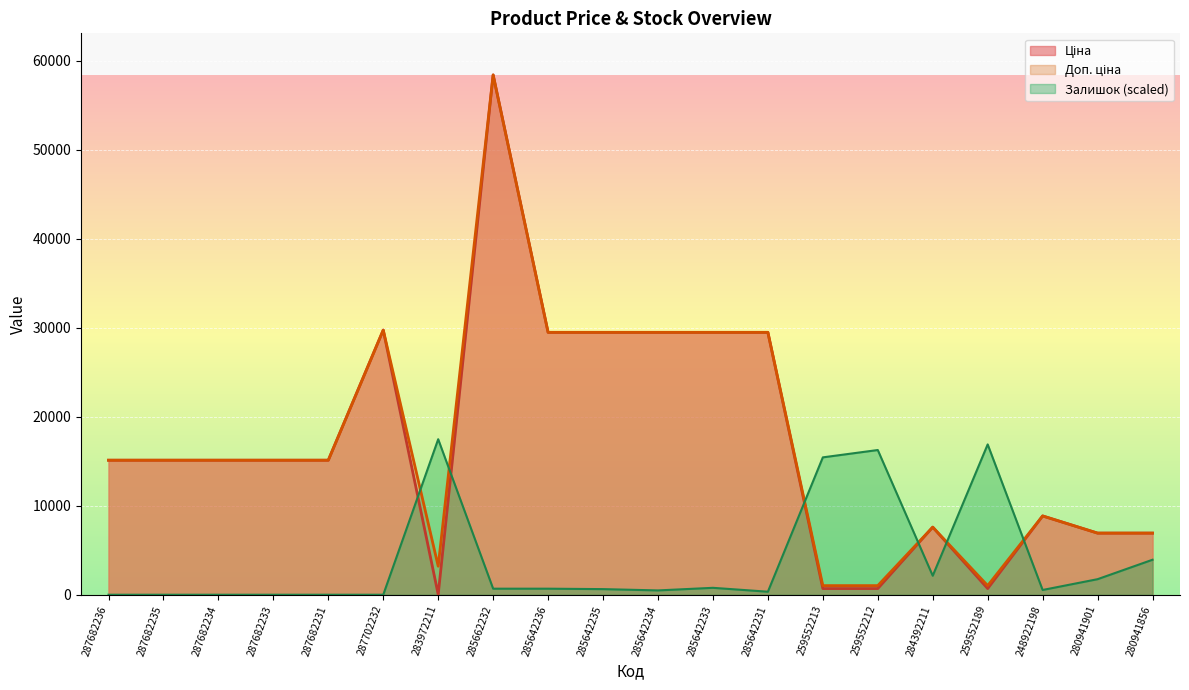

At which label is Ціна closest to 29229?

285642236